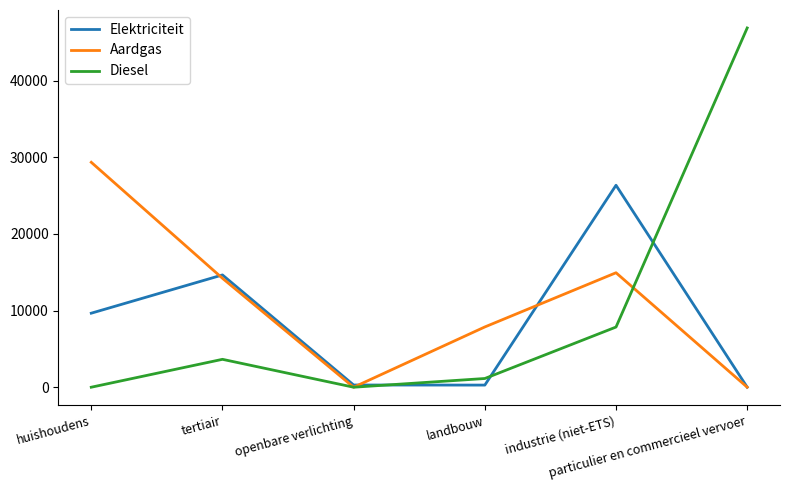

Rank the series at landbouw from lowest to highest value.

Elektriciteit, Diesel, Aardgas